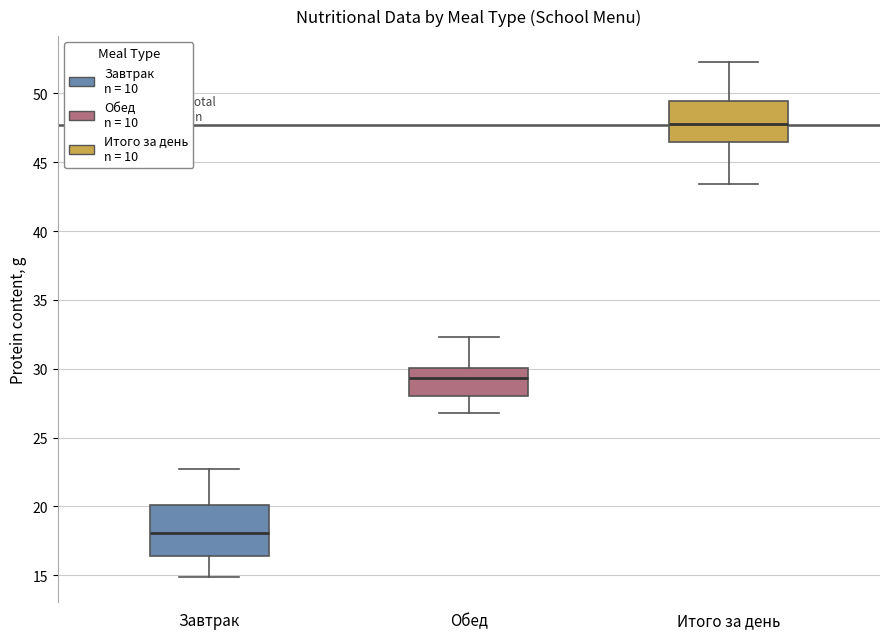

Which box is the tallest, from its lower edge to its upper edge?

Завтрак